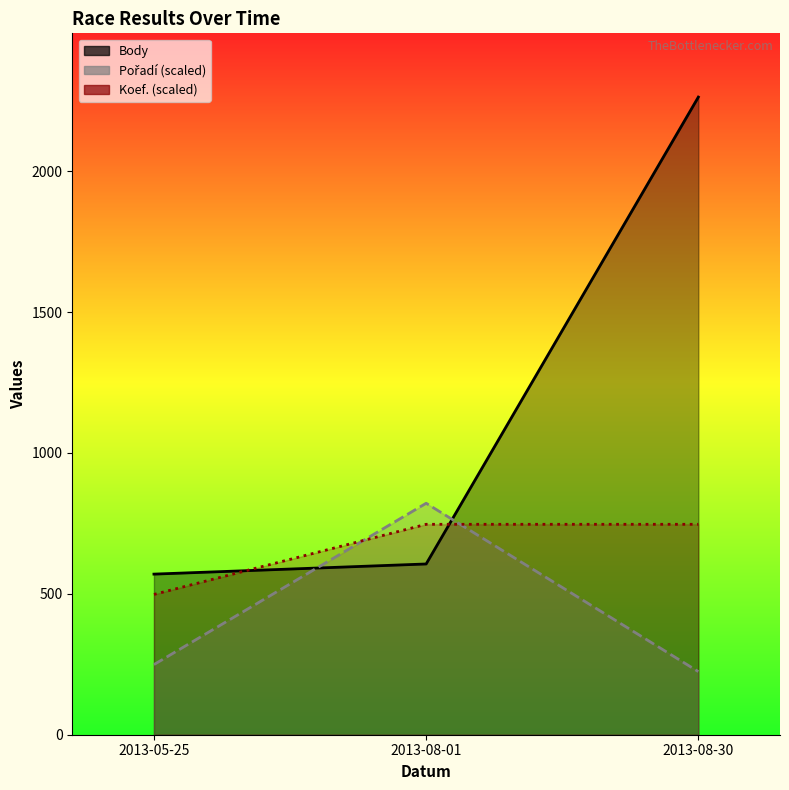

What is the label of the 3rd point from the left?

2013-08-30